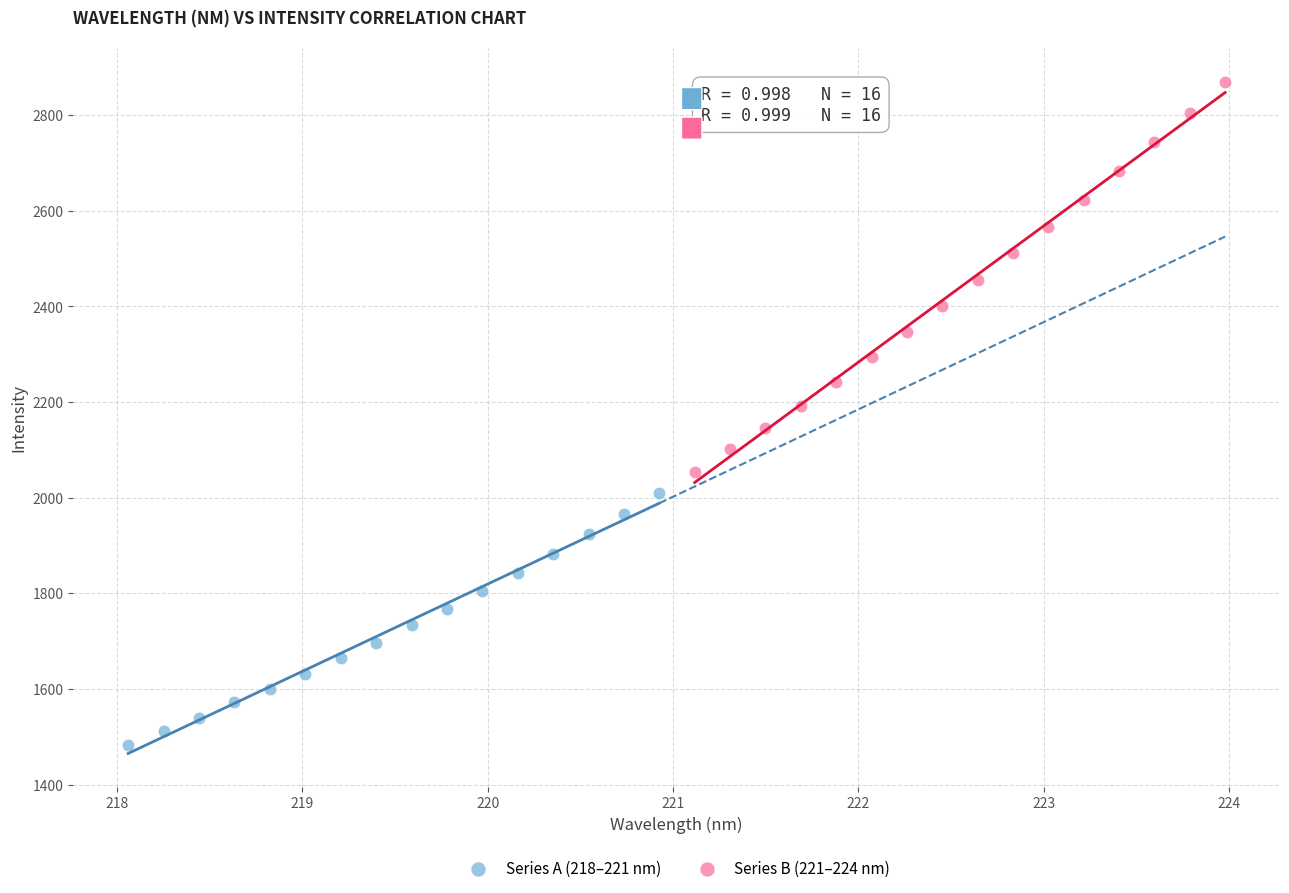

Which series reaches the minimum Y coordinate?

Series A (218–221 nm)